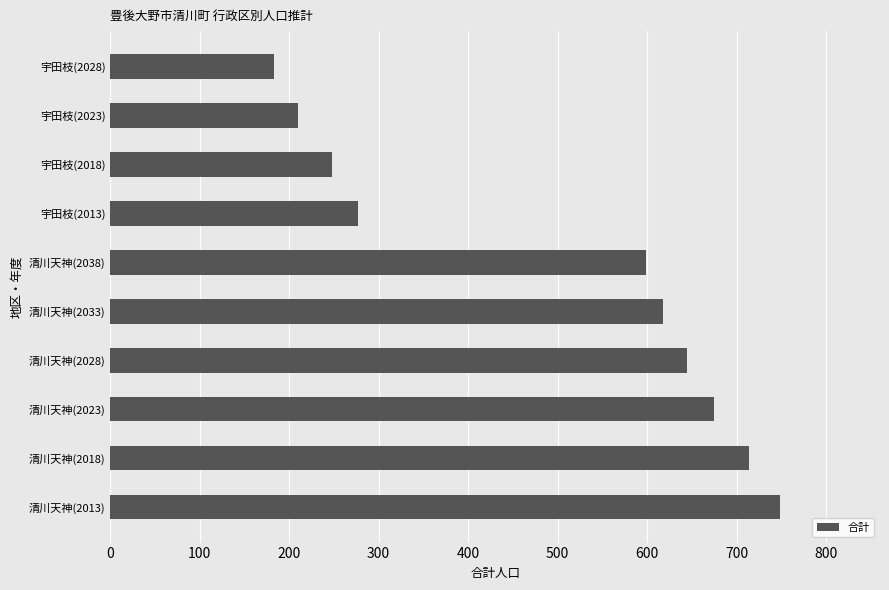

List the labels in order of value, largest first.

清川天神(2013), 清川天神(2018), 清川天神(2023), 清川天神(2028), 清川天神(2033), 清川天神(2038), 宇田枝(2013), 宇田枝(2018), 宇田枝(2023), 宇田枝(2028)